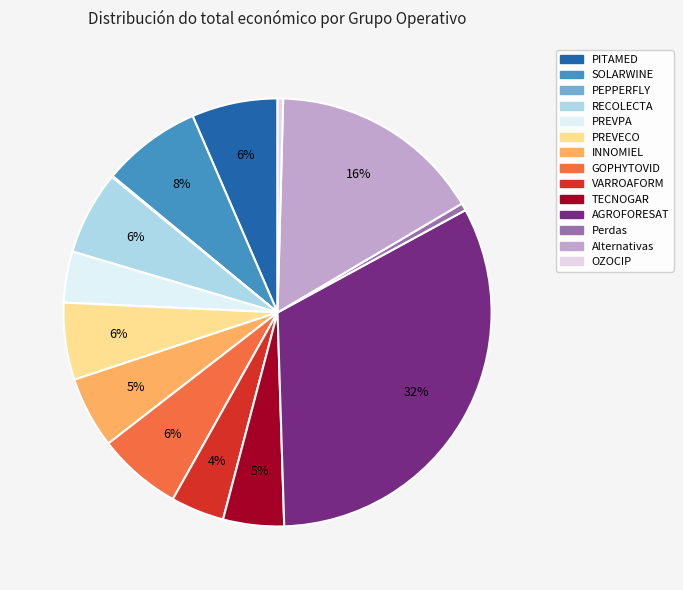

Does any single category account for the majority?

No